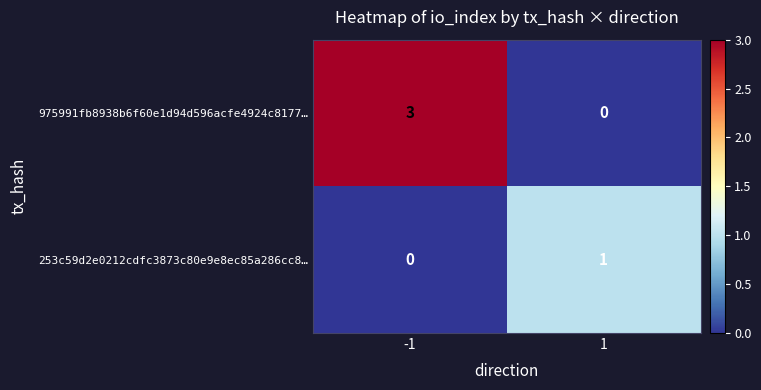

Is it true that 975991fb8938b6f60e1d94d596acfe4924c8177… equals 0 at 1?

True